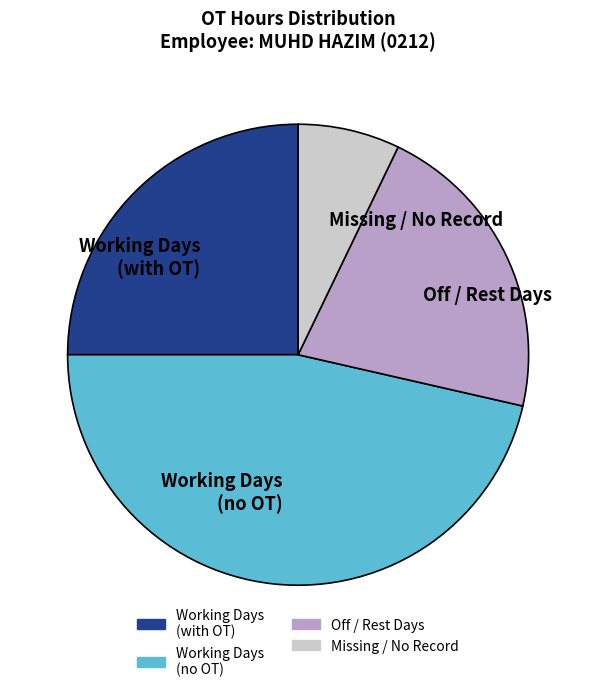

True or false: Missing / No Record accounts for 7% of the total.

True